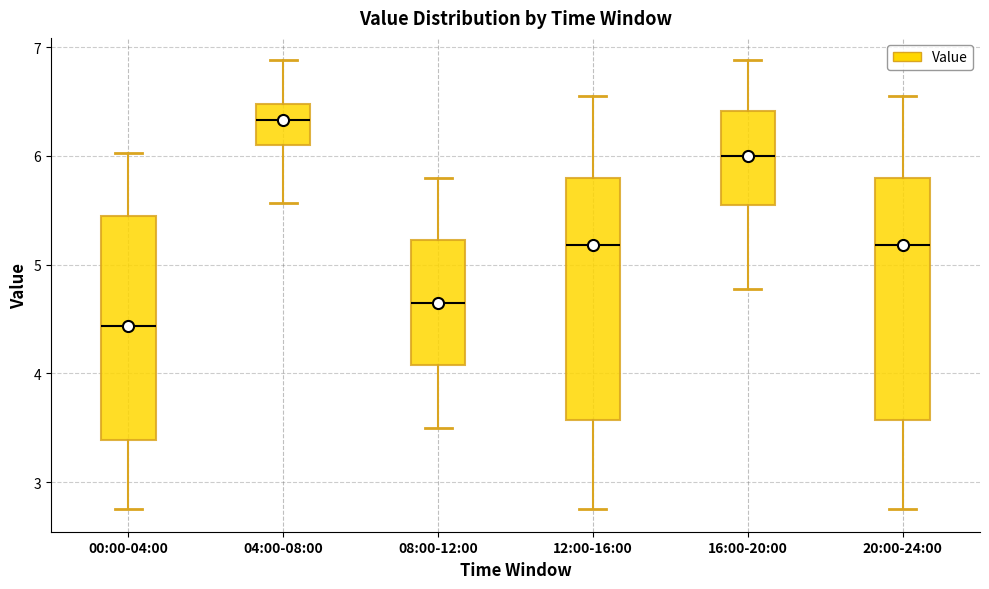

Where is the upper edge of the box for 20:00-24:00 on the y-axis? The values are not printed on the chart, so give them approximately, as read against the axis.

5.8